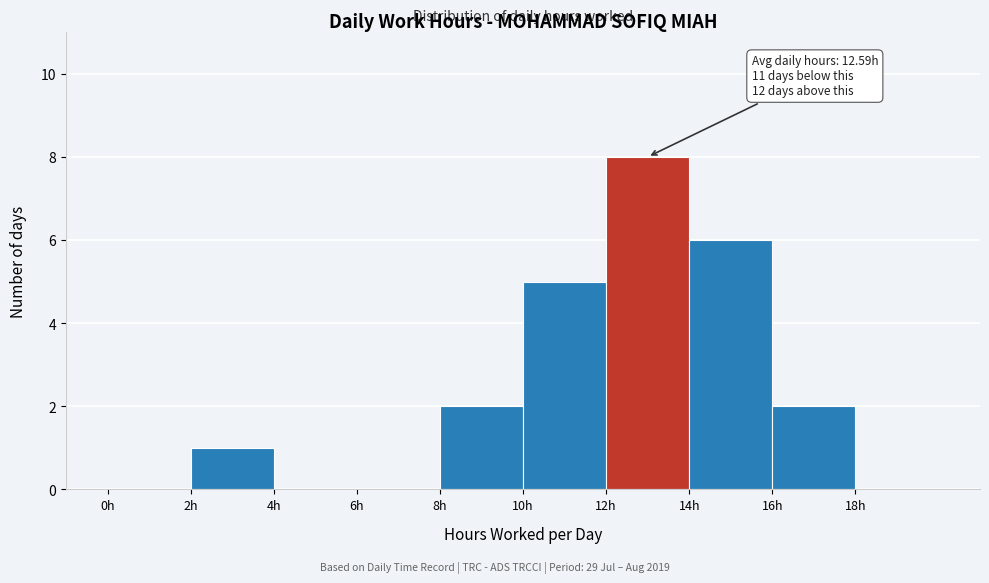

Over which range of the x-axis is the bar tallest?

12 to 14